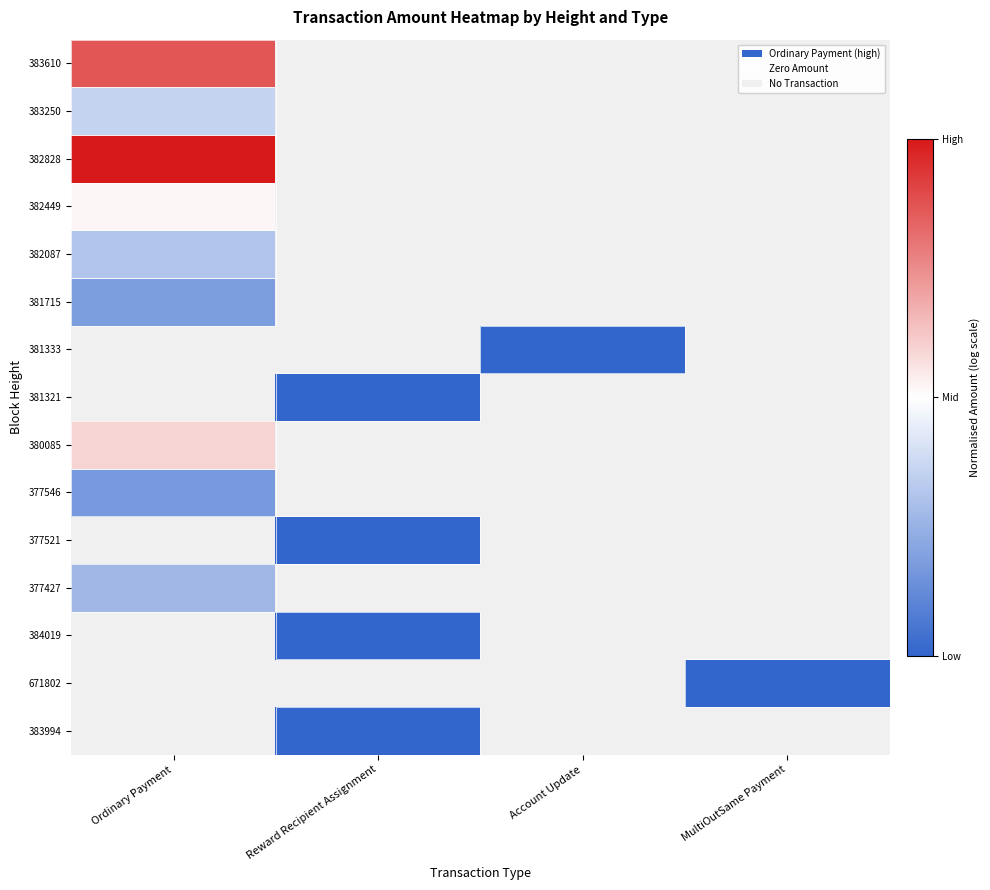

At which label does 382087 reach its minimum?

Ordinary Payment